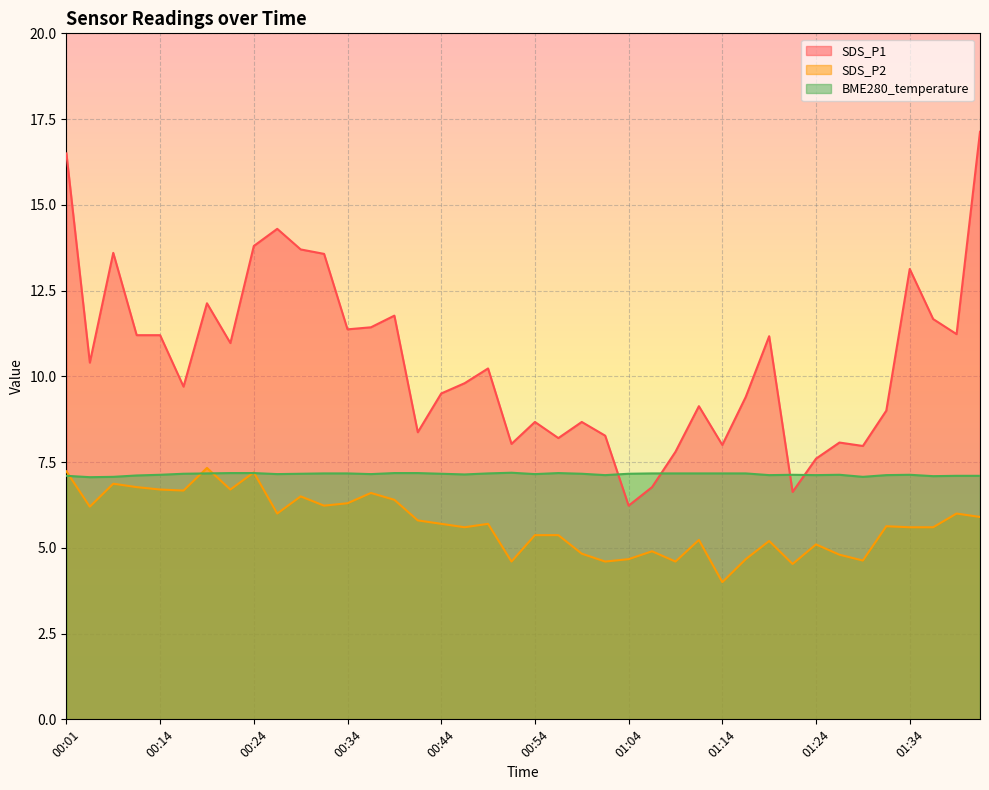

Between 01:29 and 00:14, which is larger?

00:14